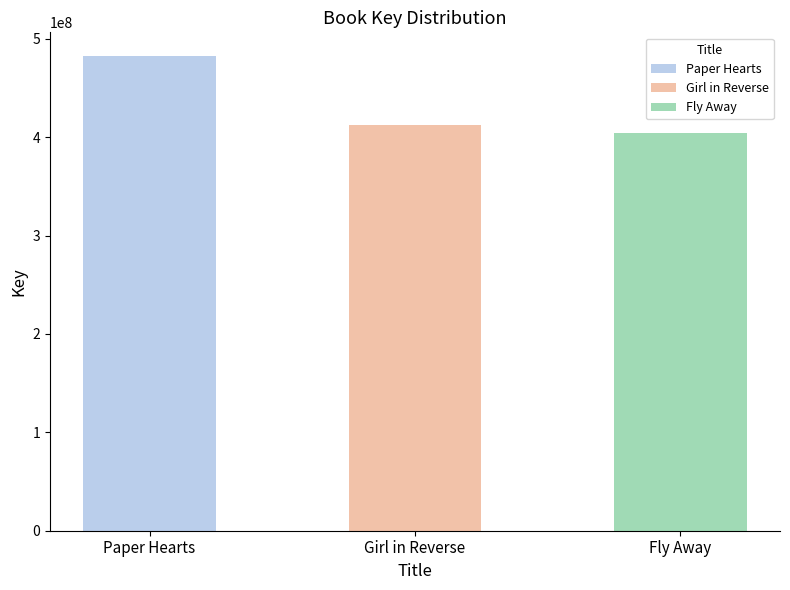

The chart shows a value of 114923244 at Fly Away. True or false?

False